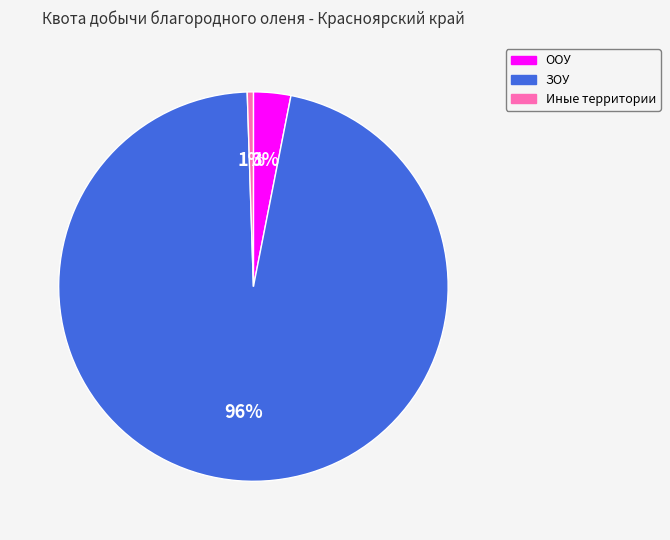

Does any single category account for the majority?

Yes